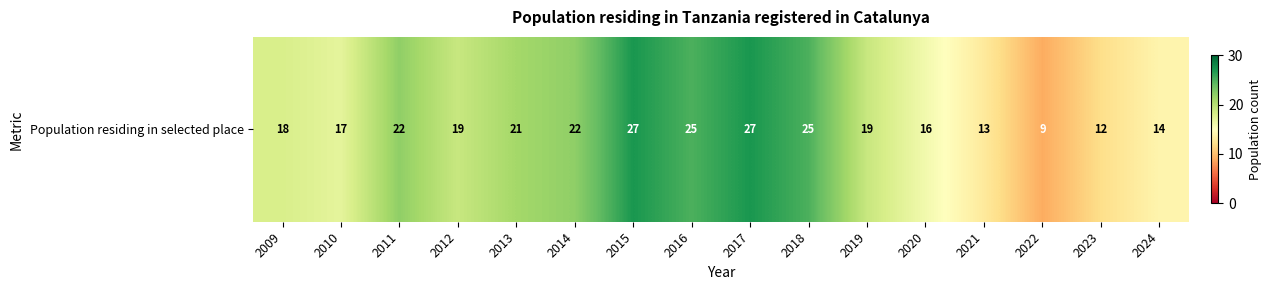

How many data points are above 19?

7